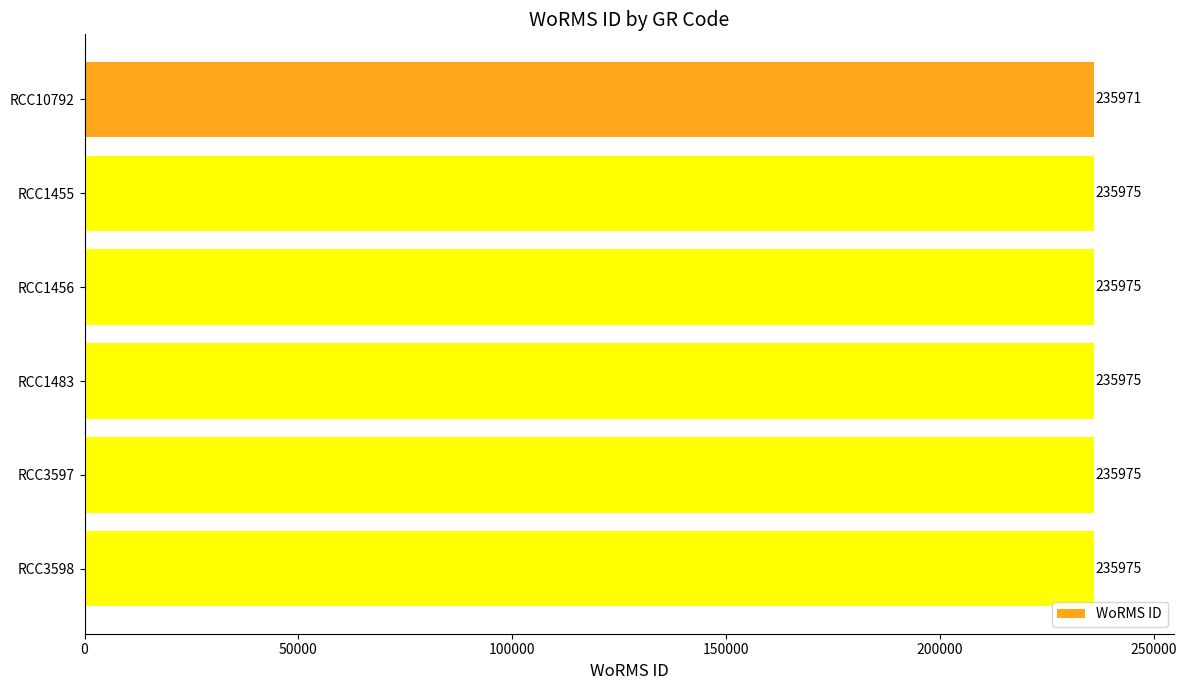

What is the approximate value at RCC10792?

235971